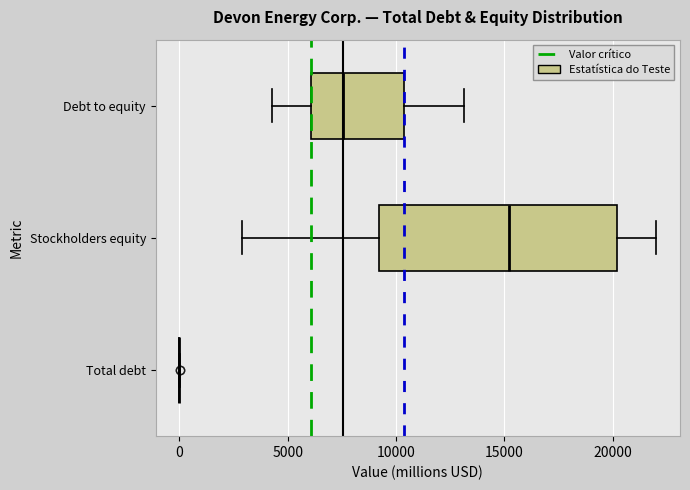

Reading bottom to top, transcribe this box plot: for each box, give where its median line is, the range the box spans, and where its two whiskers end, as read against the x-axis. The values are not printed on the chart, so give them approximately, as read against the axis.

Total debt: box collapsed to a line at 0, whiskers 0 to 0
Stockholders equity: median 15000, box 9000 to 20000, whiskers 3000 to 22000
Debt to equity: median 7500, box 6000 to 10500, whiskers 4500 to 13000